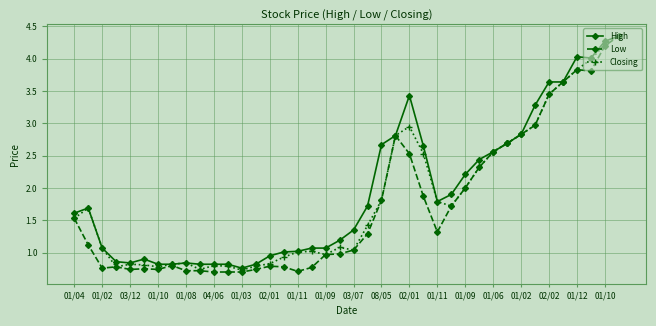

True or false: Closing has more than 2 points higher than both neighbors.

True